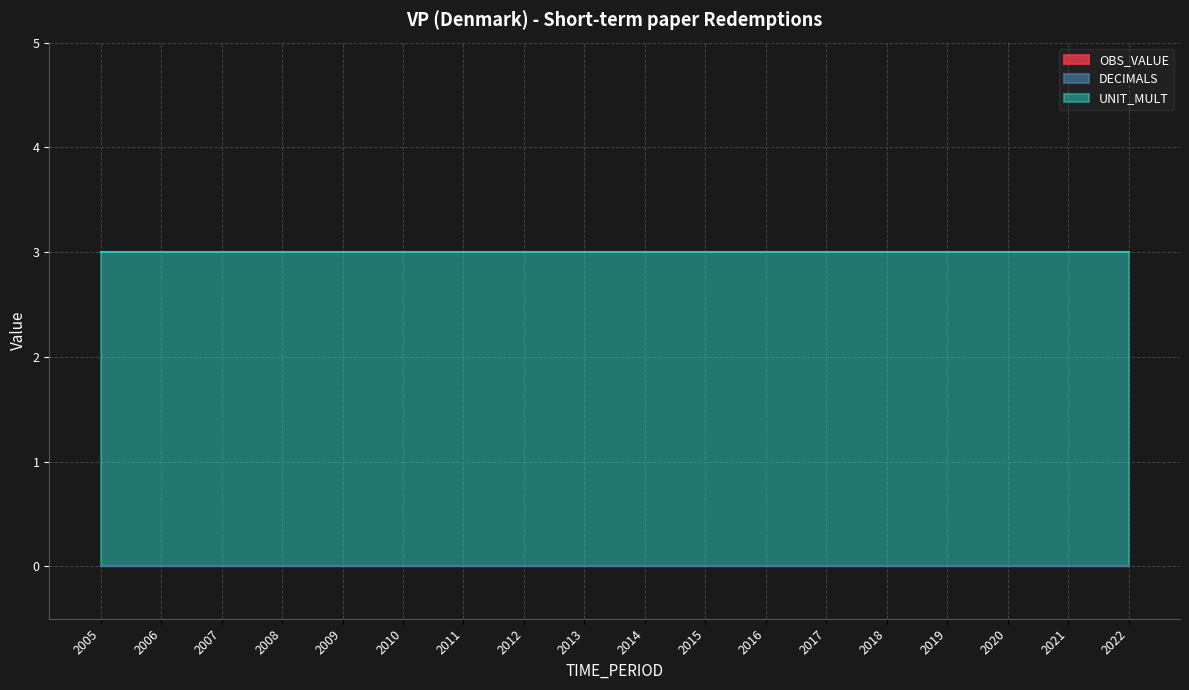

Rank the categories by DECIMALS value from highest to lowest.

2005, 2006, 2007, 2008, 2009, 2010, 2011, 2012, 2013, 2014, 2015, 2016, 2017, 2018, 2019, 2020, 2021, 2022